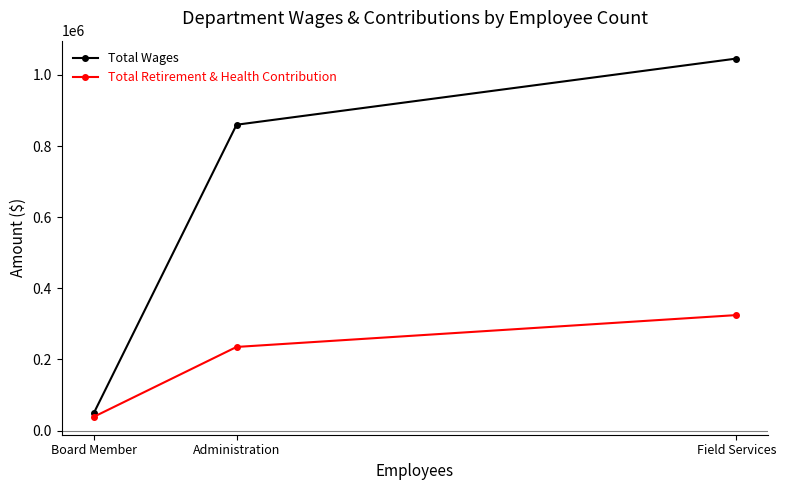

Count the Total Retirement & Health Contribution values in the range 38506 to 324602.

3